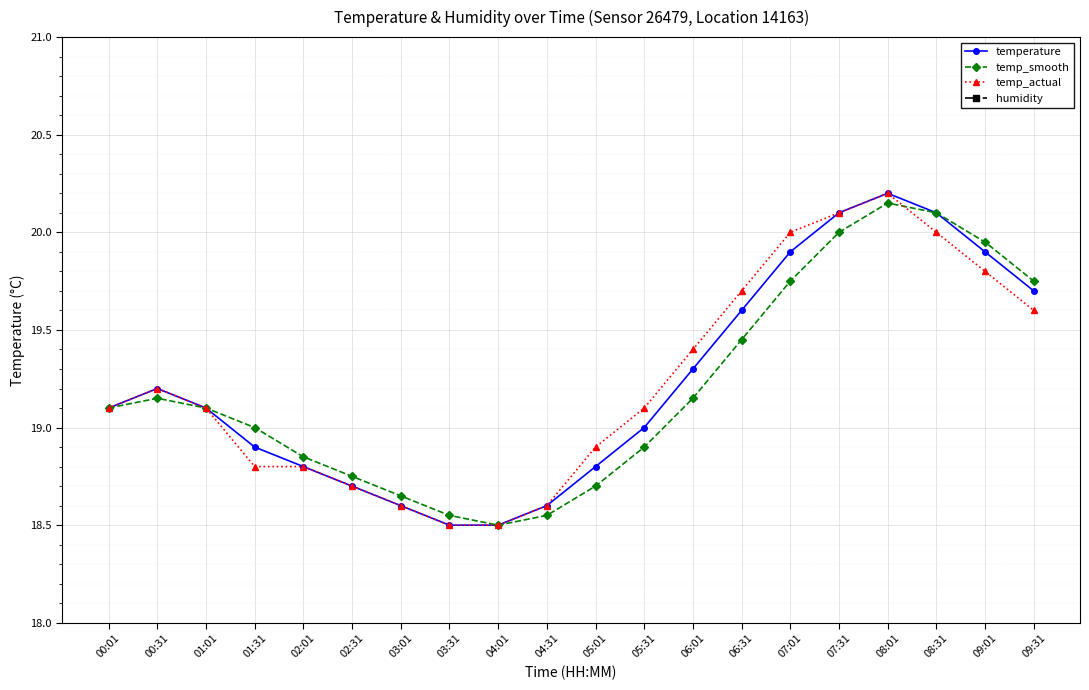

Read the temp_smooth value at 01:31.

19.0